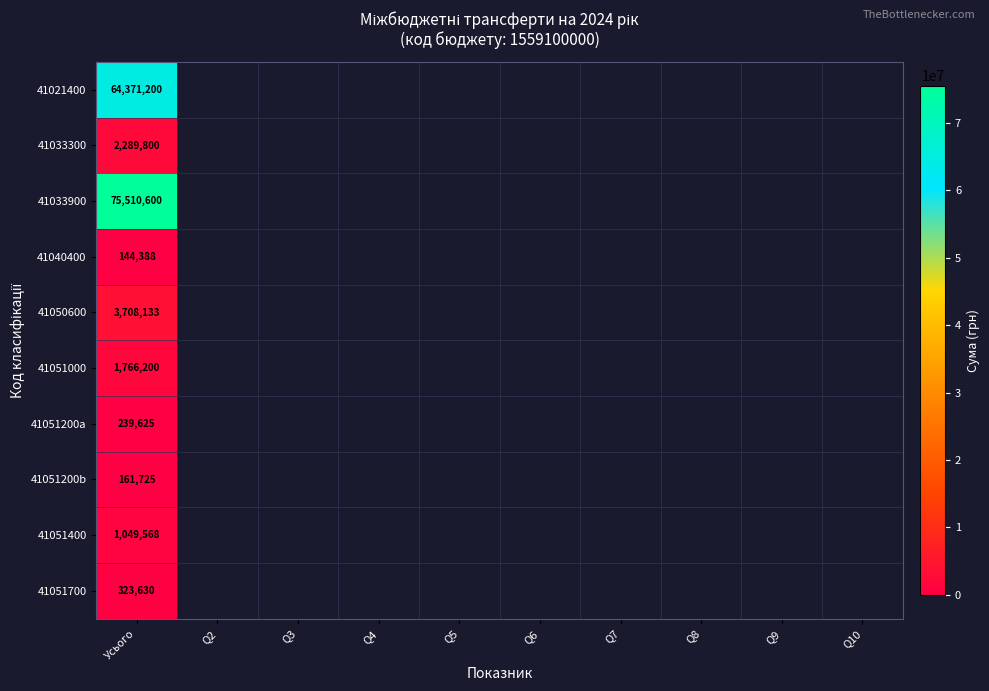

What is the total value across all series at Усього?

149564869